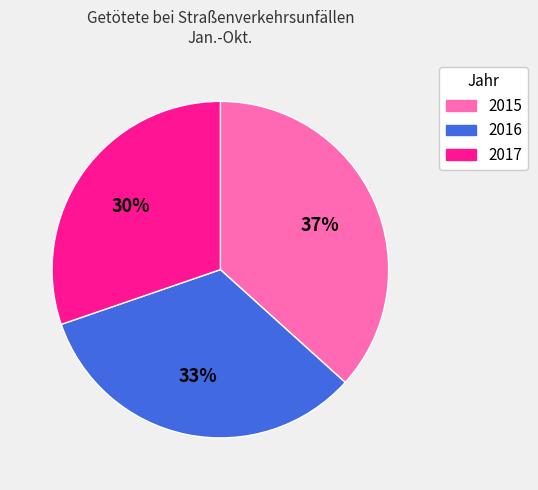

Which category has the biggest portion of the pie?

2015